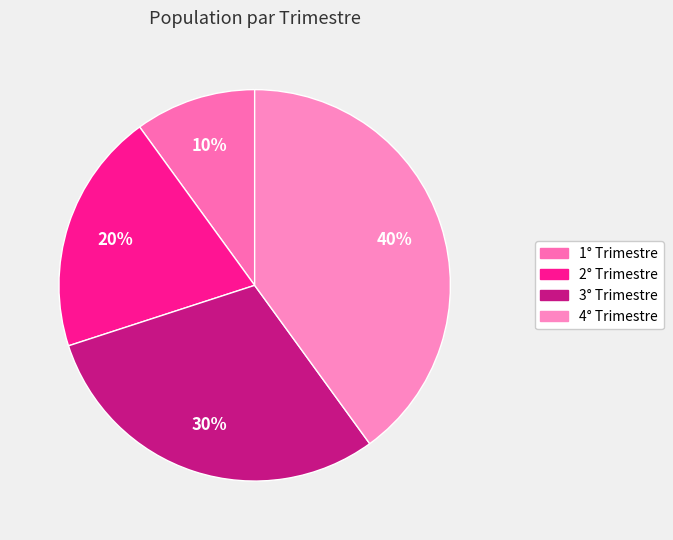

True or false: 1° Trimestre accounts for 22% of the total.

False